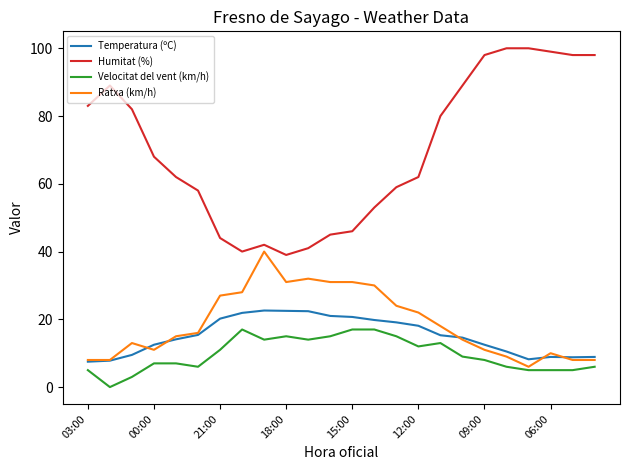

True or false: Temperatura (ºC) and Velocitat del vent (km/h) intersect in this chart.

False